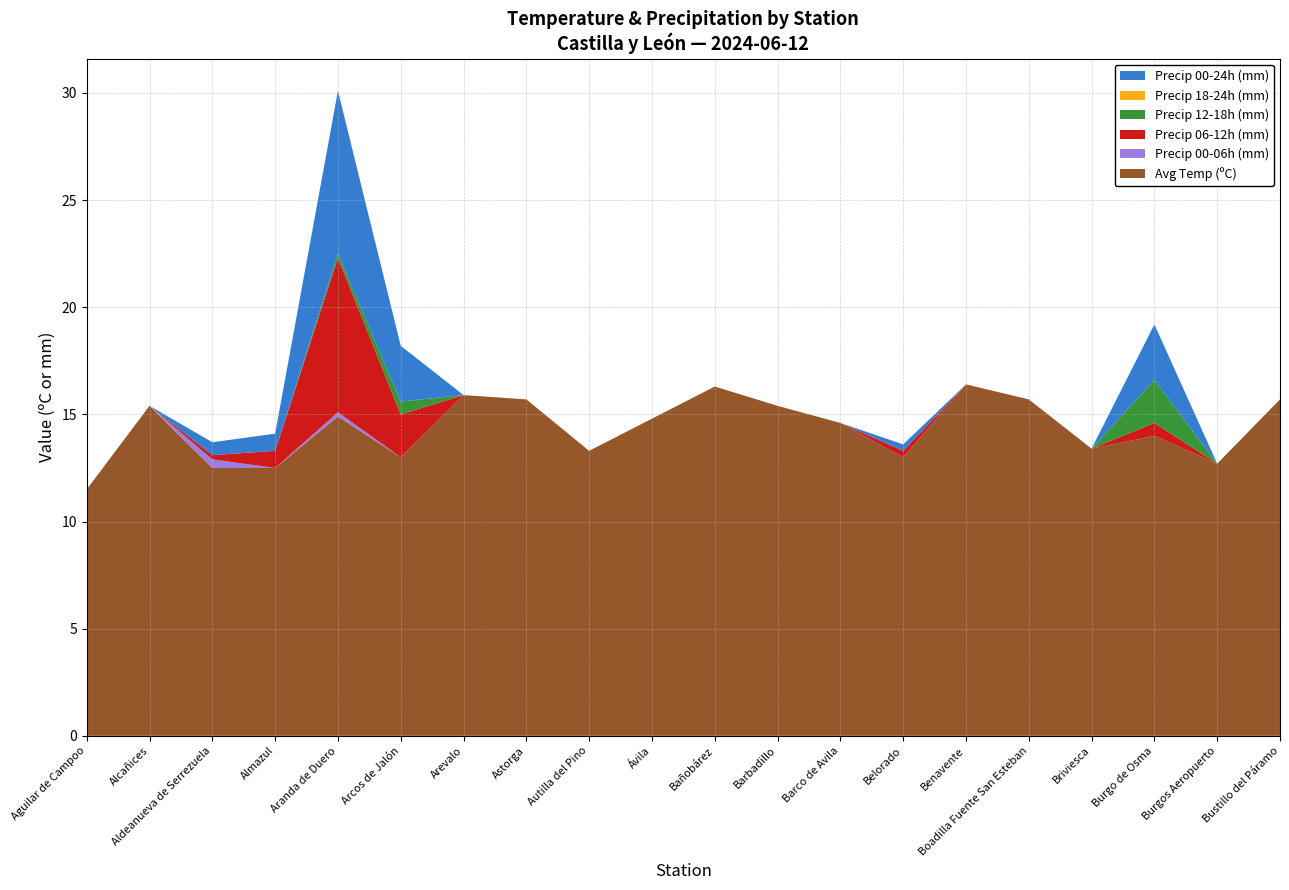

Reading left to right, what are all the values shown in this chart?

Avg Temp (ºC): Aguilar de Campoo=11.5	Alcañices=15.4	Aldeanueva de Serrezuela=12.5	Almazul=12.5	Aranda de Duero=14.9	Arcos de Jalón=13.0	Arevalo=15.9	Astorga=15.7	Autilla del Pino=13.3	Ávila=14.8	Bañobárez=16.3	Barbadillo=15.4	Barco de Avila=14.6	Belorado=13.0	Benavente=16.4	Boadilla Fuente San Esteban=15.7	Briviesca=13.4	Burgo de Osma=14.0	Burgos Aeropuerto=12.7	Bustillo del Páramo=15.7
Precip 00-06h (mm): Aguilar de Campoo=0.0	Alcañices=0.0	Aldeanueva de Serrezuela=0.4	Almazul=0.0	Aranda de Duero=0.2	Arcos de Jalón=0.0	Arevalo=0.0	Astorga=0.0	Autilla del Pino=0.0	Ávila=0.0	Bañobárez=0.0	Barbadillo=0.0	Barco de Avila=0.0	Belorado=0.0	Benavente=0.0	Boadilla Fuente San Esteban=0.0	Briviesca=0.0	Burgo de Osma=0.0	Burgos Aeropuerto=0.0	Bustillo del Páramo=0.0
Precip 06-12h (mm): Aguilar de Campoo=0.0	Alcañices=0.0	Aldeanueva de Serrezuela=0.2	Almazul=0.8	Aranda de Duero=7.2	Arcos de Jalón=2.0	Arevalo=0.0	Astorga=0.0	Autilla del Pino=0.0	Ávila=0.0	Bañobárez=0.0	Barbadillo=0.0	Barco de Avila=0.0	Belorado=0.3	Benavente=0.0	Boadilla Fuente San Esteban=0.0	Briviesca=0.0	Burgo de Osma=0.6	Burgos Aeropuerto=0.0	Bustillo del Páramo=0.0
Precip 12-18h (mm): Aguilar de Campoo=0.0	Alcañices=0.0	Aldeanueva de Serrezuela=0.0	Almazul=0.0	Aranda de Duero=0.2	Arcos de Jalón=0.6	Arevalo=0.0	Astorga=0.0	Autilla del Pino=0.0	Ávila=0.0	Bañobárez=0.0	Barbadillo=0.0	Barco de Avila=0.0	Belorado=0.0	Benavente=0.0	Boadilla Fuente San Esteban=0.0	Briviesca=0.0	Burgo de Osma=2.0	Burgos Aeropuerto=0.0	Bustillo del Páramo=0.0
Precip 18-24h (mm): Aguilar de Campoo=0.0	Alcañices=0.0	Aldeanueva de Serrezuela=0.0	Almazul=0.0	Aranda de Duero=0.0	Arcos de Jalón=0.0	Arevalo=0.0	Astorga=0.0	Autilla del Pino=0.0	Ávila=0.0	Bañobárez=0.0	Barbadillo=0.0	Barco de Avila=0.0	Belorado=0.0	Benavente=0.0	Boadilla Fuente San Esteban=0.0	Briviesca=0.0	Burgo de Osma=0.0	Burgos Aeropuerto=0.0	Bustillo del Páramo=0.0
Precip 00-24h (mm): Aguilar de Campoo=0.0	Alcañices=0.0	Aldeanueva de Serrezuela=0.6	Almazul=0.8	Aranda de Duero=7.6	Arcos de Jalón=2.6	Arevalo=0.0	Astorga=0.0	Autilla del Pino=0.0	Ávila=0.0	Bañobárez=0.0	Barbadillo=0.0	Barco de Avila=0.0	Belorado=0.3	Benavente=0.0	Boadilla Fuente San Esteban=0.0	Briviesca=0.0	Burgo de Osma=2.6	Burgos Aeropuerto=0.0	Bustillo del Páramo=0.0